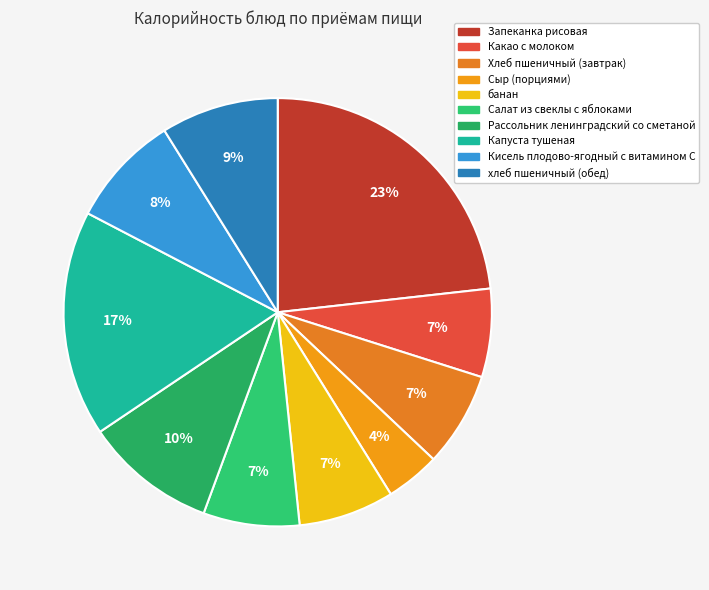

To the nearest percent, what percentage of the pie is Хлеб пшеничный (завтрак)?

7%